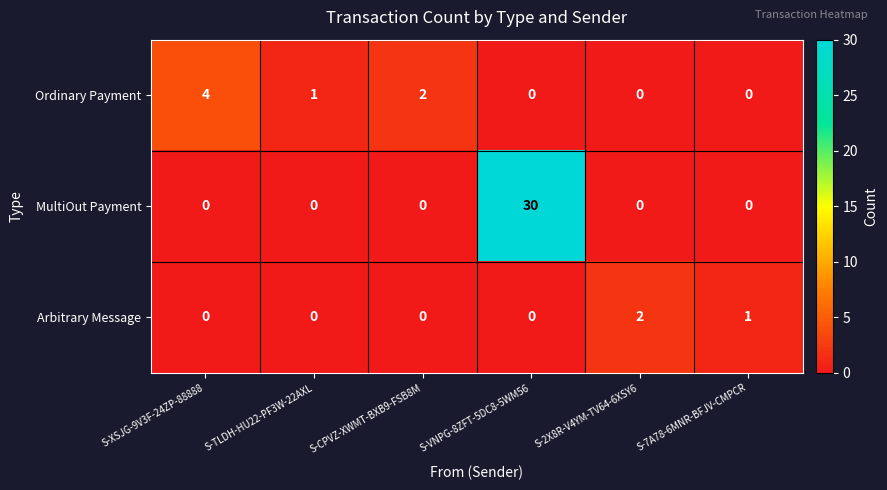

List the series in order of their peak value, lowest first.

Arbitrary Message, Ordinary Payment, MultiOut Payment